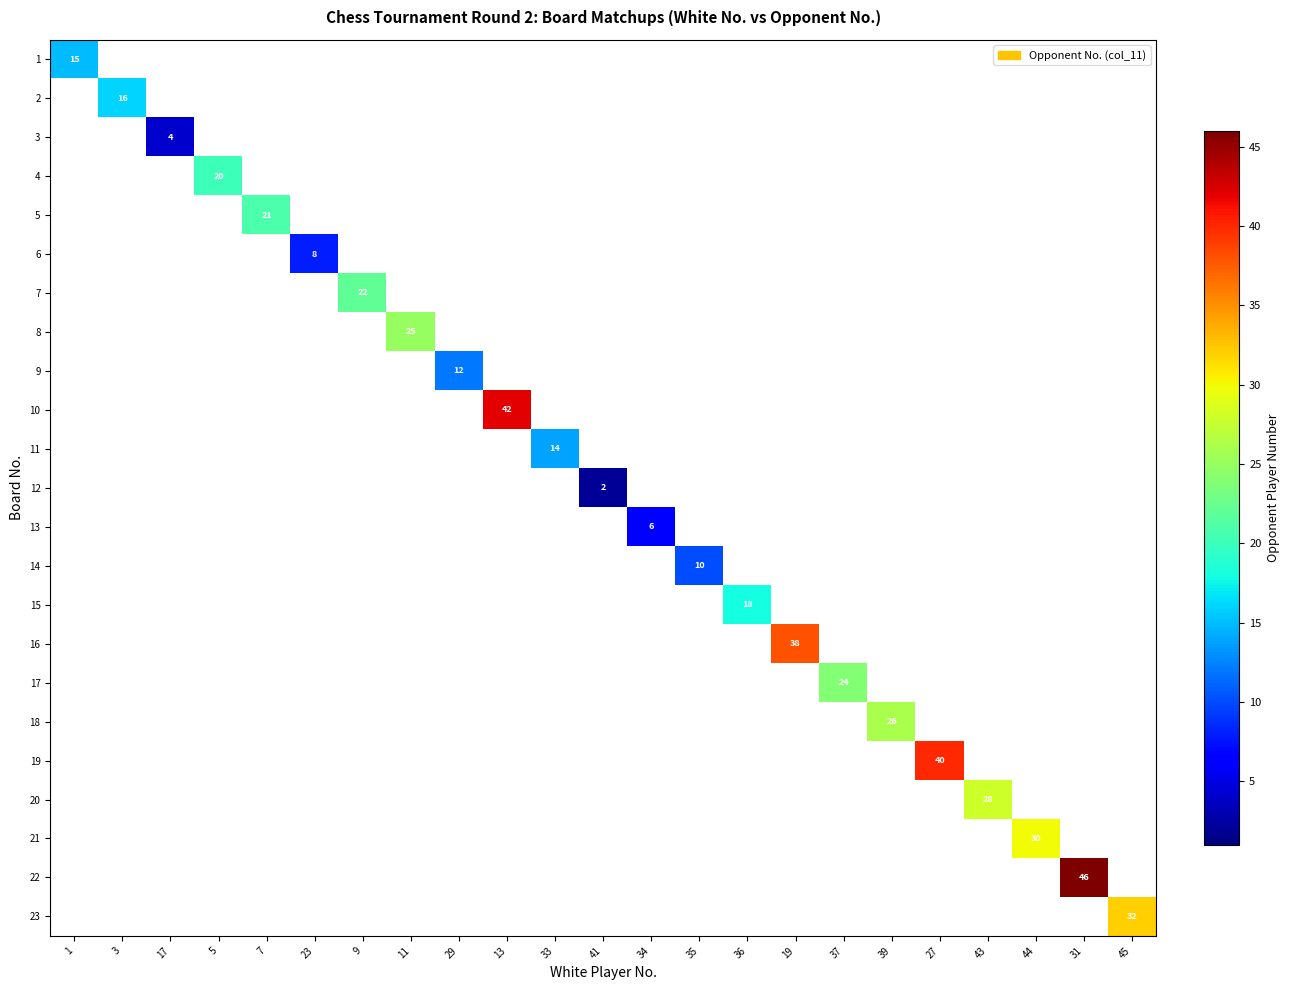

The 14 series shows 10 at 35. True or false?

True